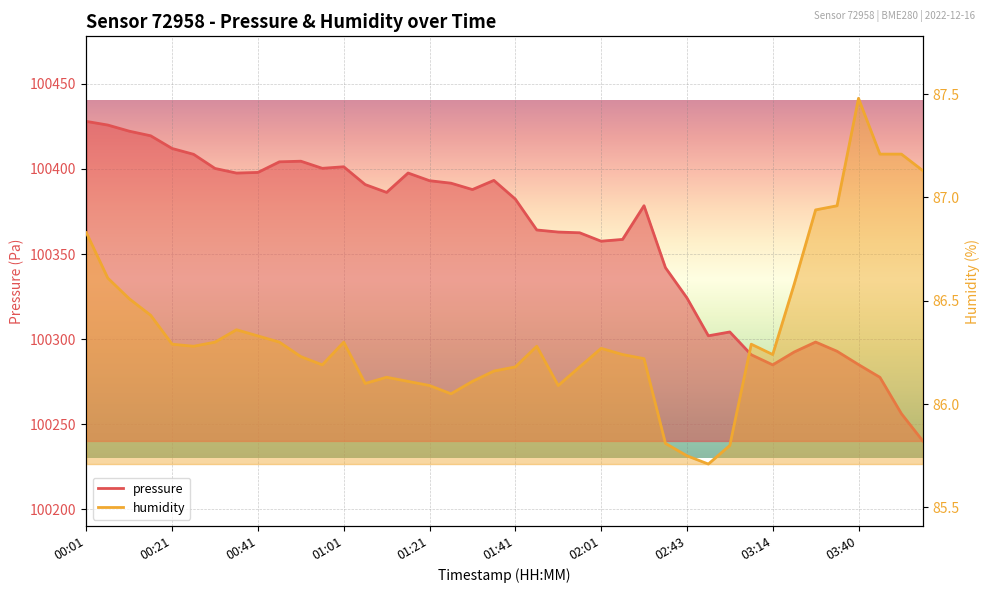

What position from the right is 03:30?

5